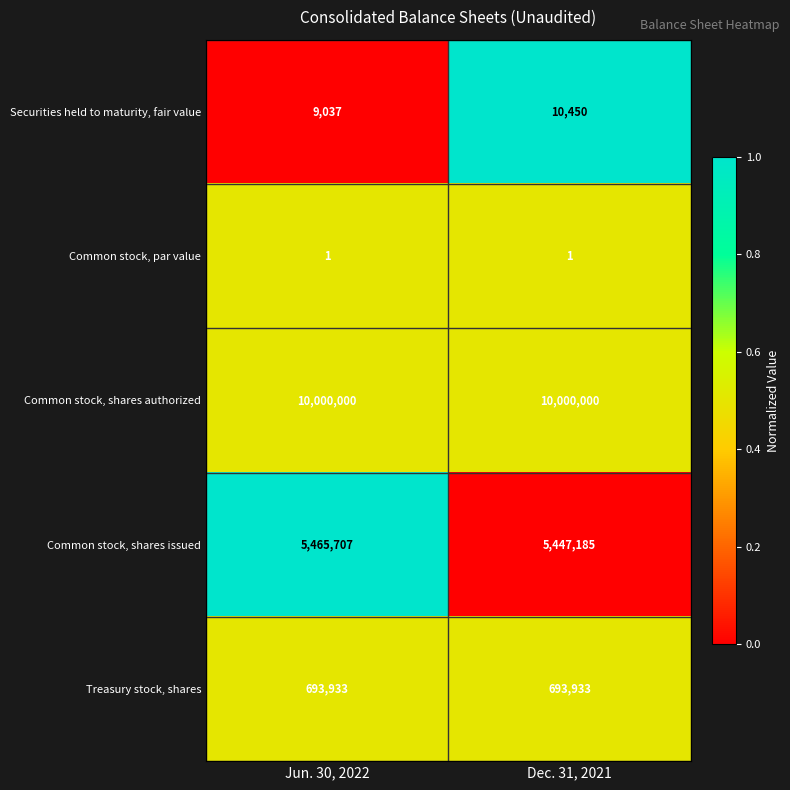

Which series has the largest range (max minus min)?

Common stock, shares issued